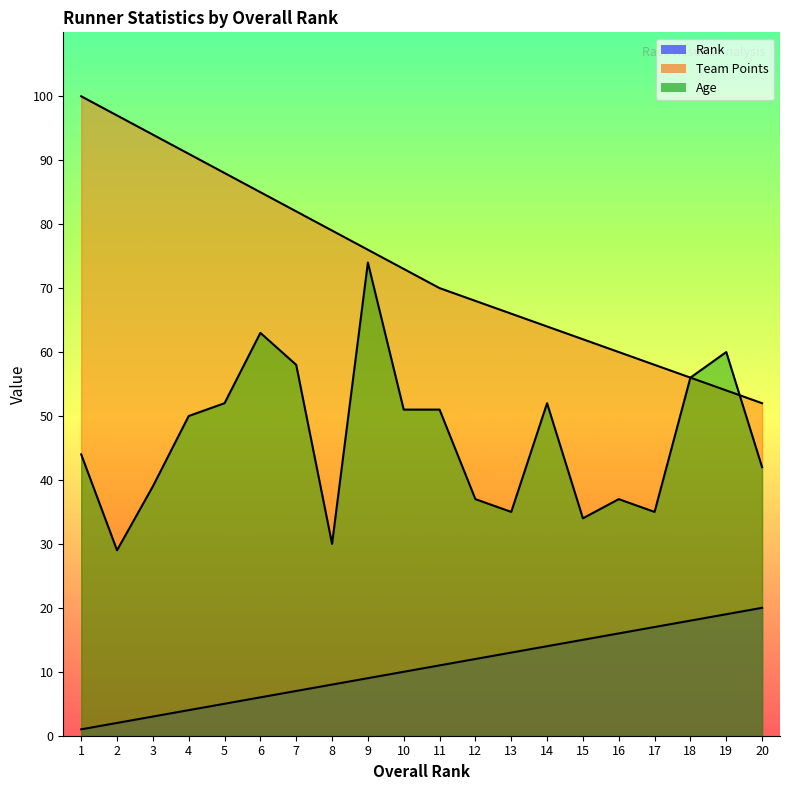

How many lines are shown in the chart?

3